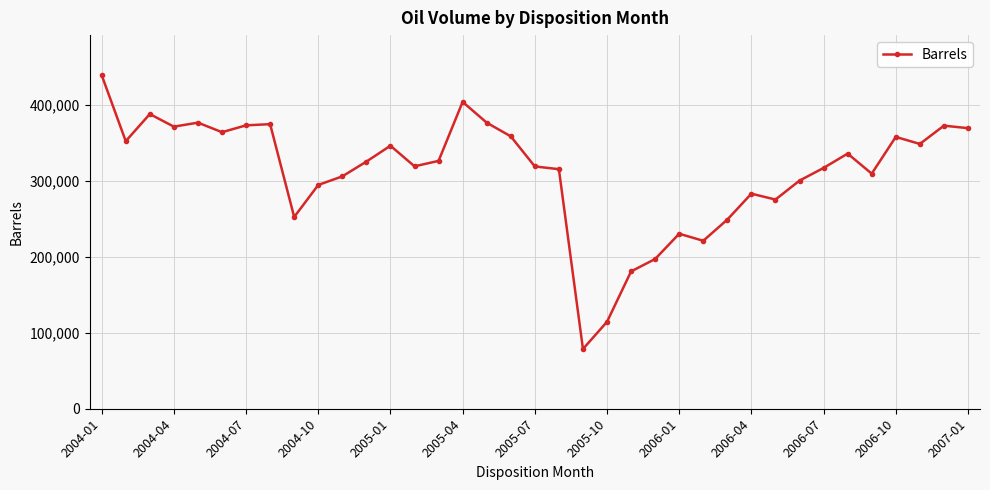

How many values exceed 325615?

19